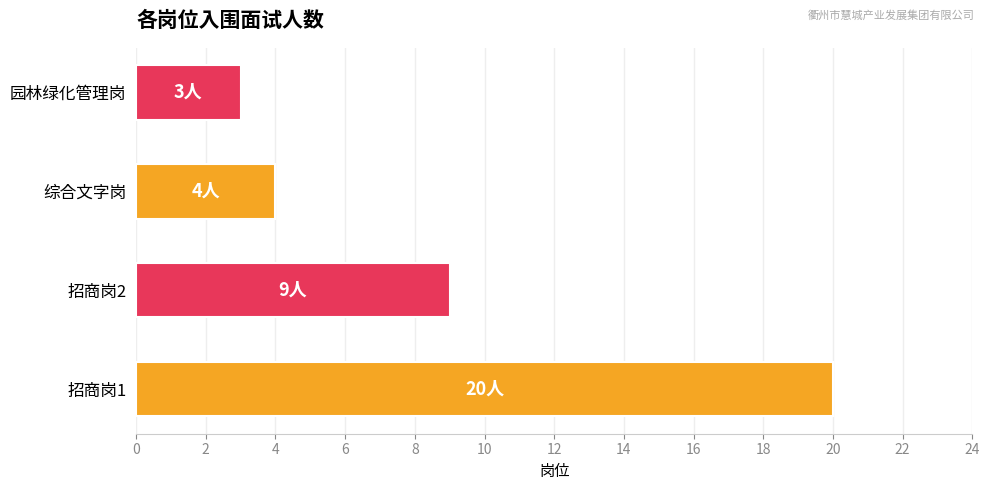

Reading top to bottom, transcribe all the data shown in this chart.

园林绿化管理岗=3	综合文字岗=4	招商岗2=9	招商岗1=20